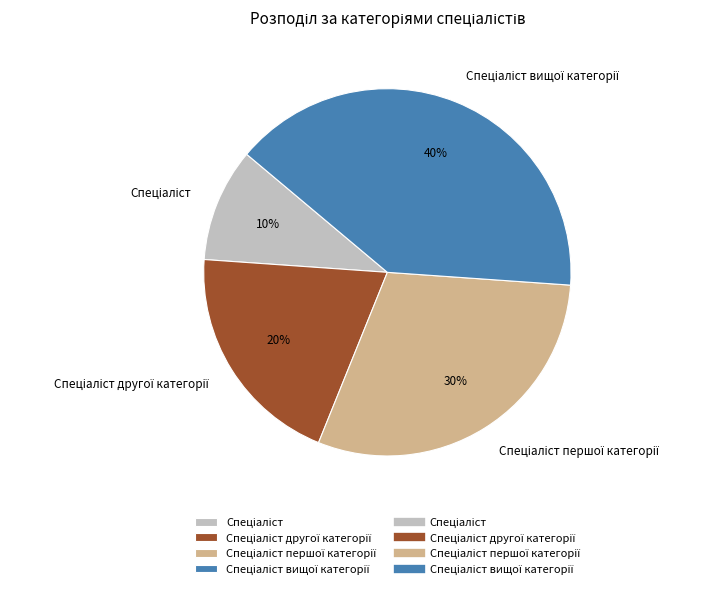

Count the number of slices in the pie.

4